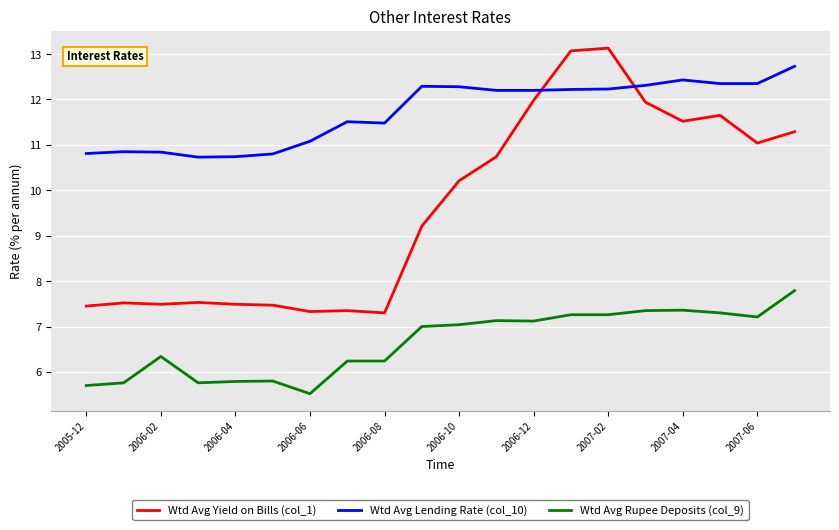

What is the smallest value displayed?

5.5